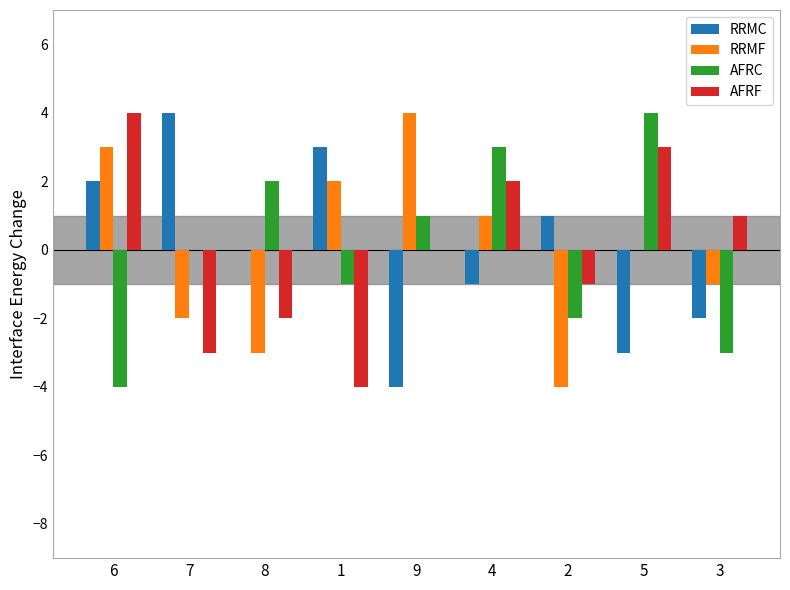

Between 4 and 3, which series saw the biggest shift?

AFRC